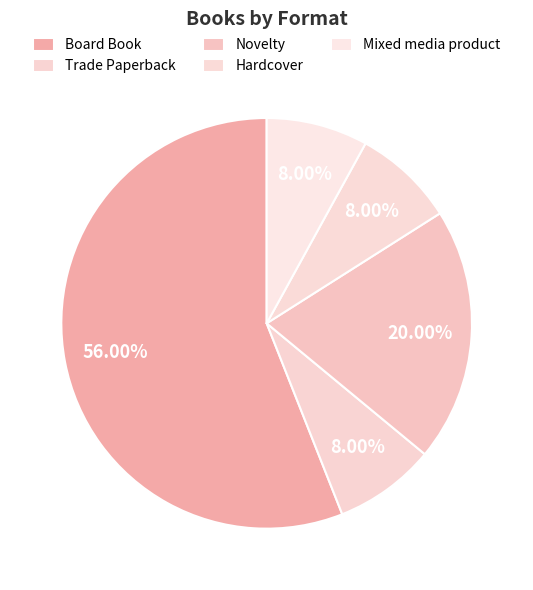

To the nearest percent, what portion does Novelty represent?

20%